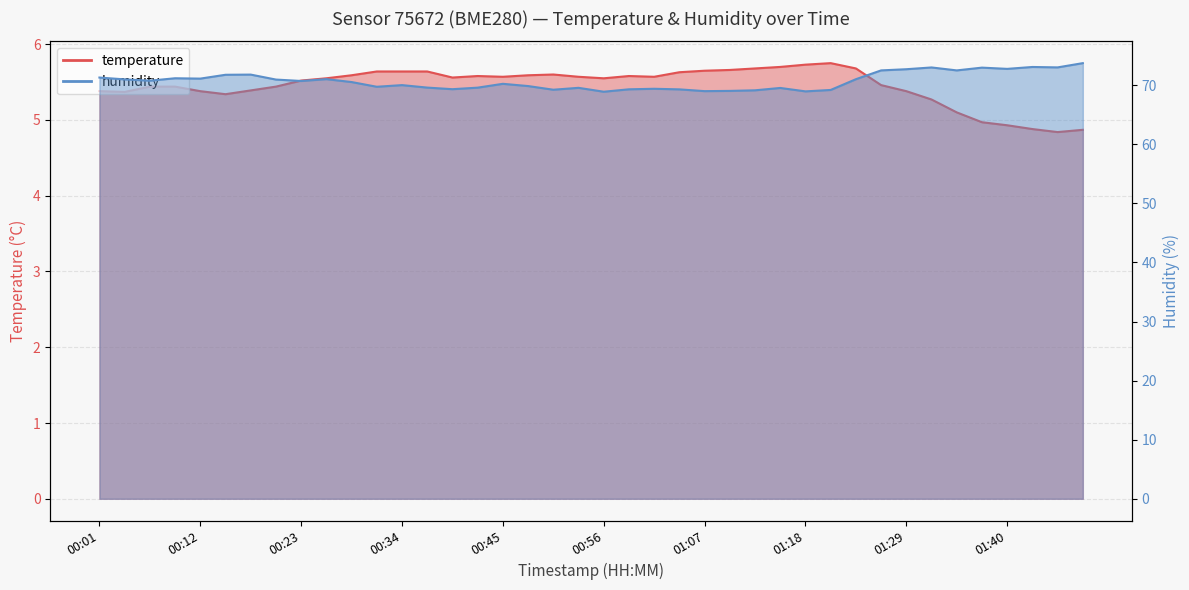

What is the minimum value shown in the chart?

4.8